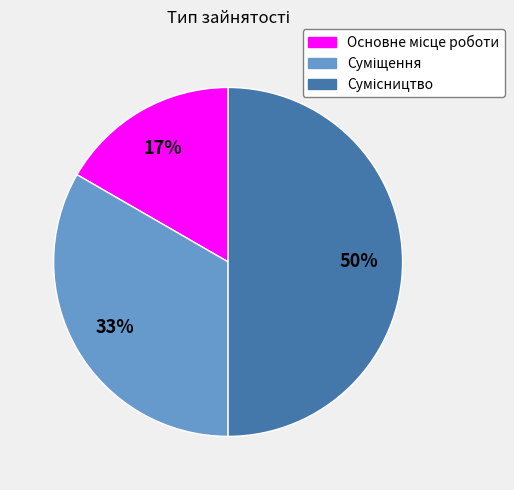

To the nearest percent, what is the difference between the largest and smallest slice percentages?

33%